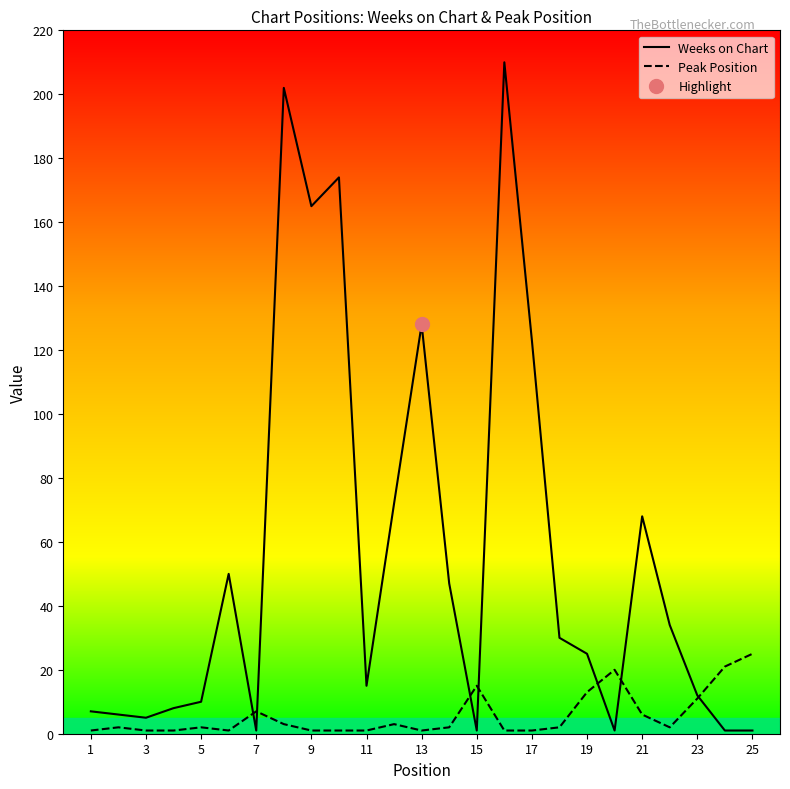

What is the average value of the Peak Position series?

6